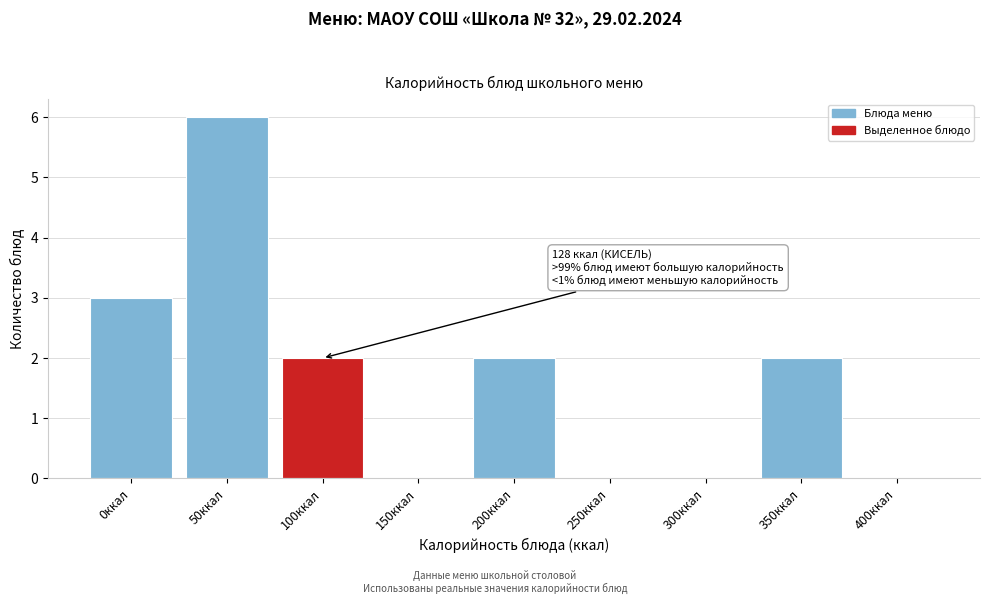

Reading left to right, what are all the values shown in this chart?

0ккал=3	50ккал=6	100ккал=2	150ккал=0	200ккал=2	250ккал=0	300ккал=0	350ккал=2	400ккал=0